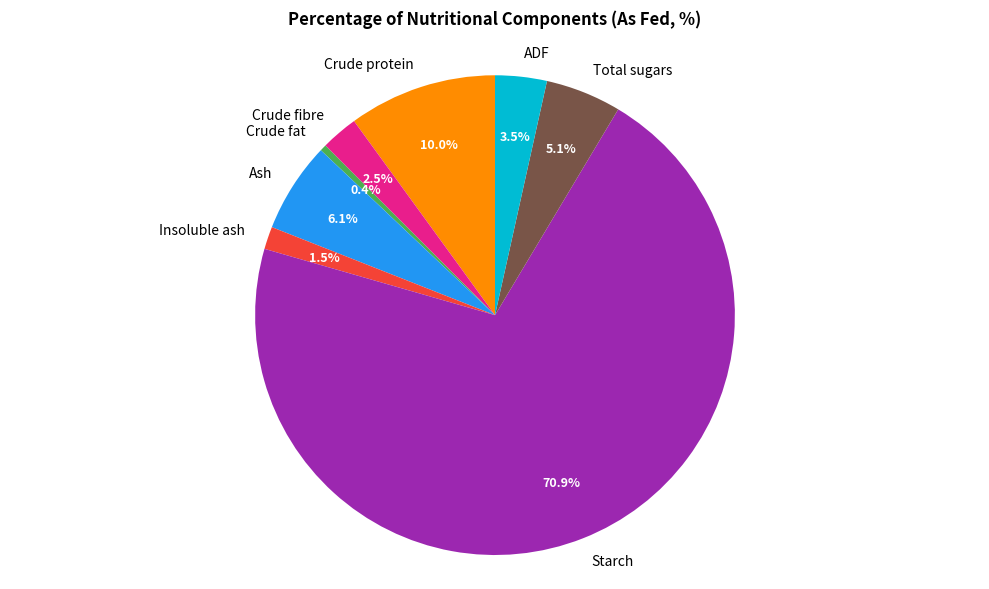

How much of the chart is everything except Crude protein?

90.0%